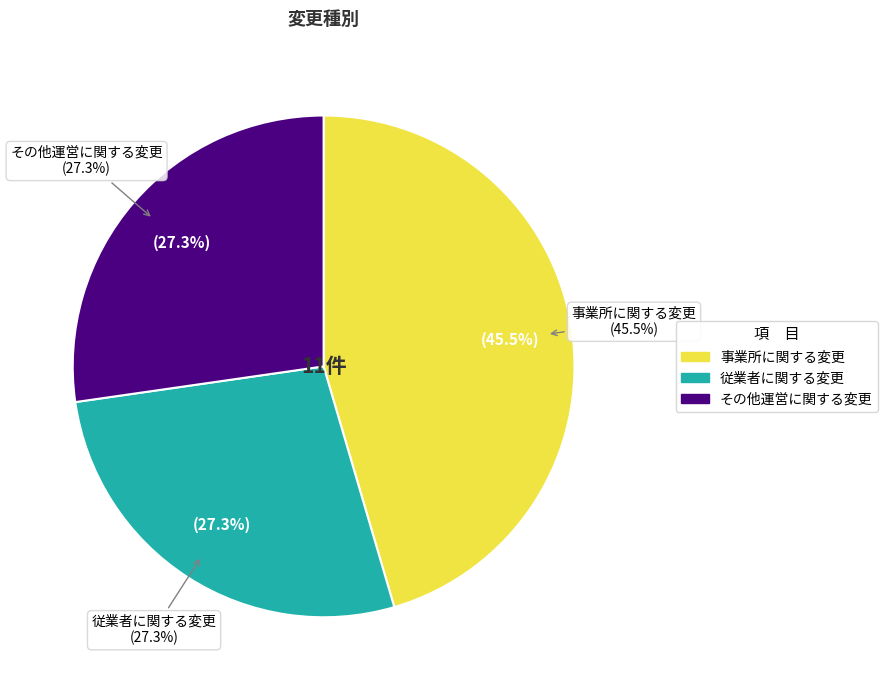

To the nearest percent, what is the combined percentage of 事業所に関する変更 and 従業者に関する変更?

73%